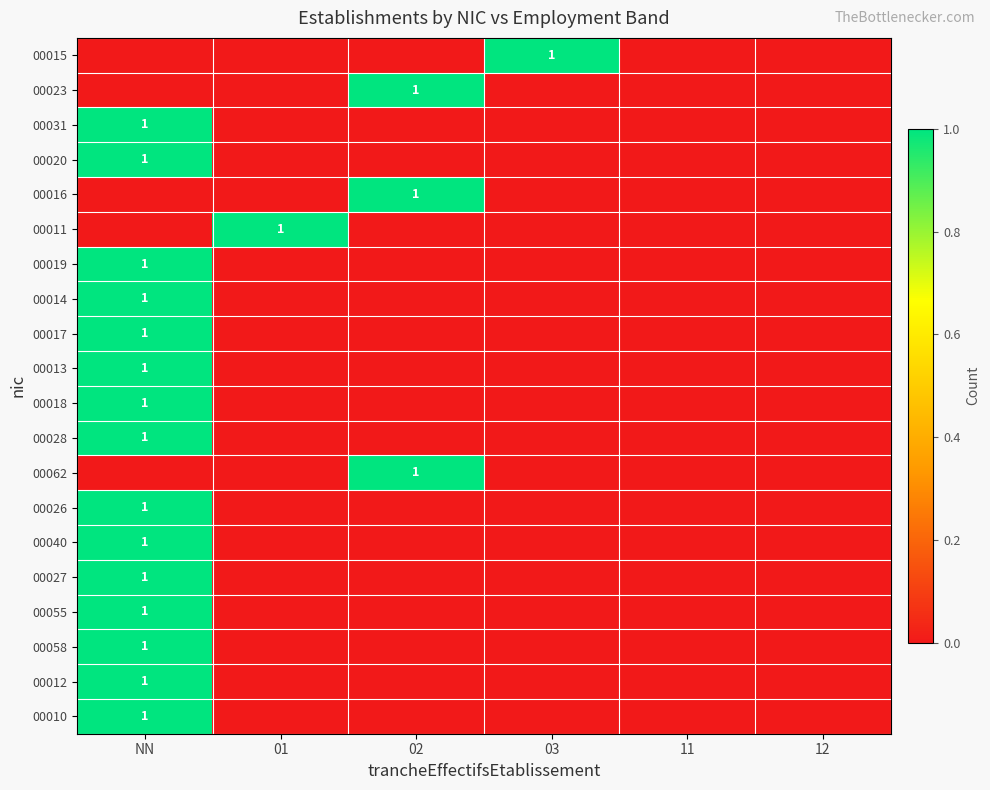

Which category has the highest value in the 00015 series?

03